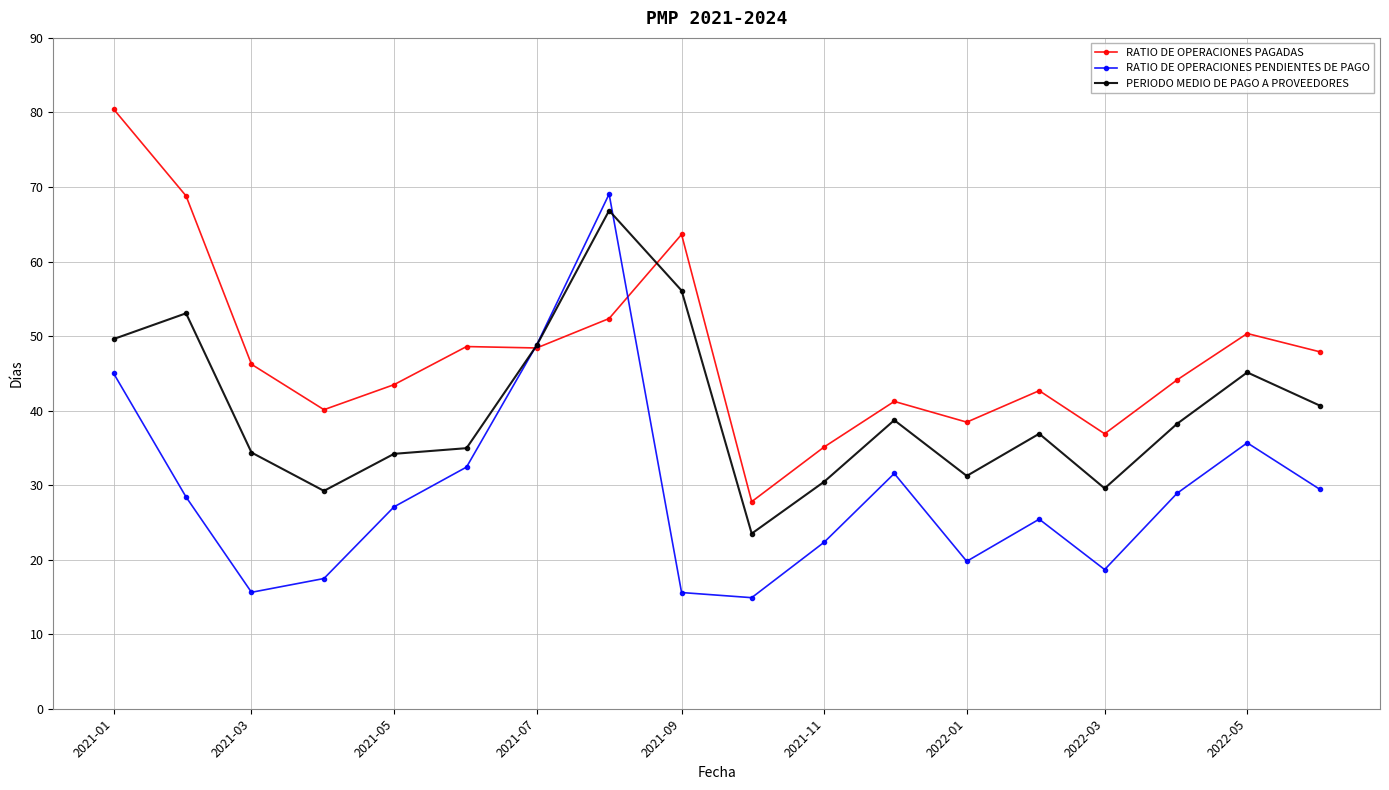

How many interior local peaks does the RATIO DE OPERACIONES PENDIENTES DE PAGO series have?

4